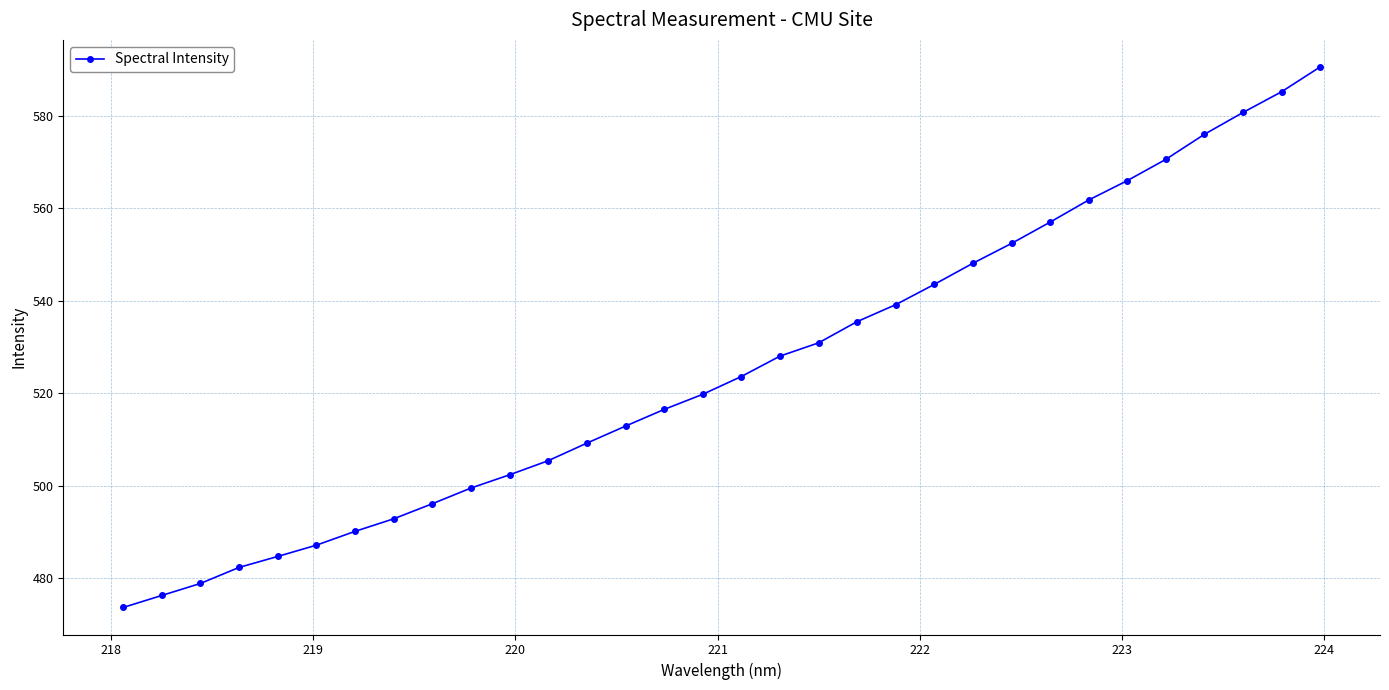

How many lines are shown in the chart?

1